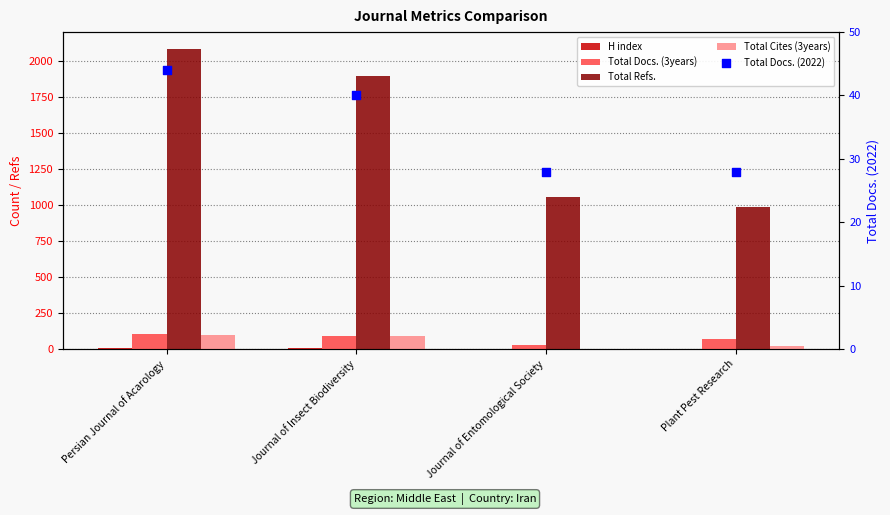

Which series has the largest total across all categories?

Total Refs.